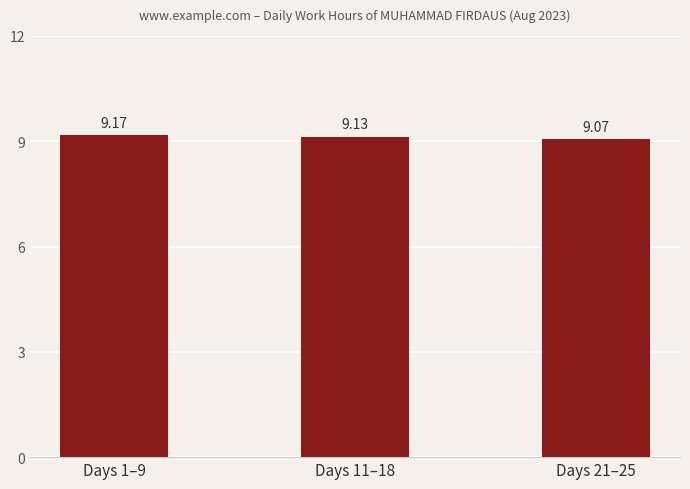

What is the label of the 3rd bar from the left?

Days 21–25